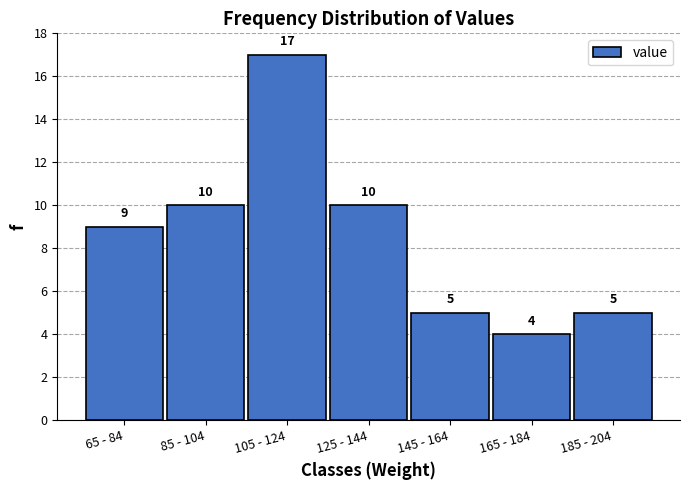

Reading right to left, what are all the values shown in this chart?

5	4	5	10	17	10	9